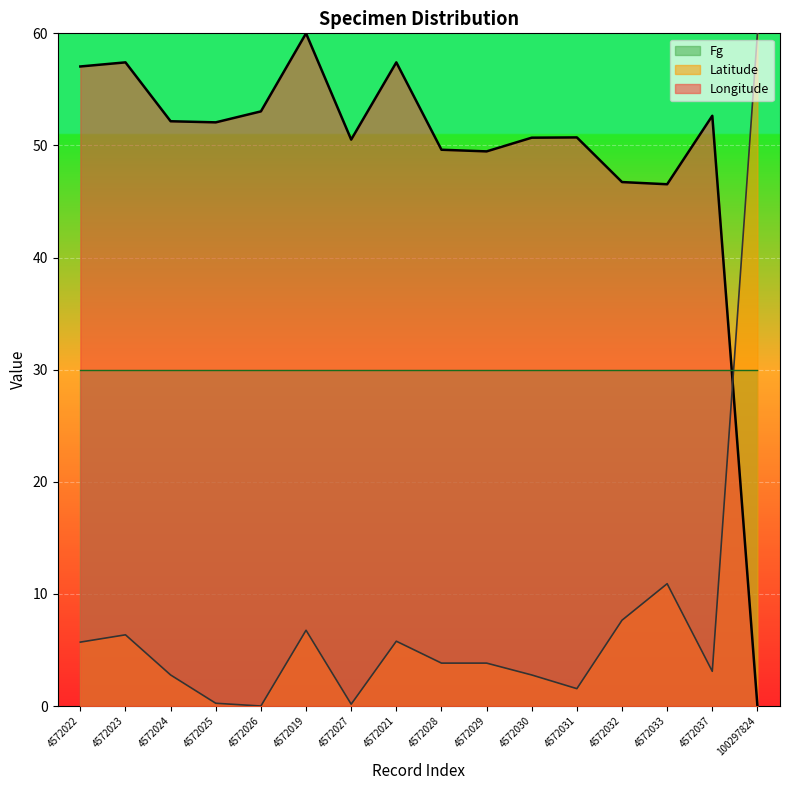

Rank the series by their average value, from highest to lowest.

Longitude, Fg, Latitude